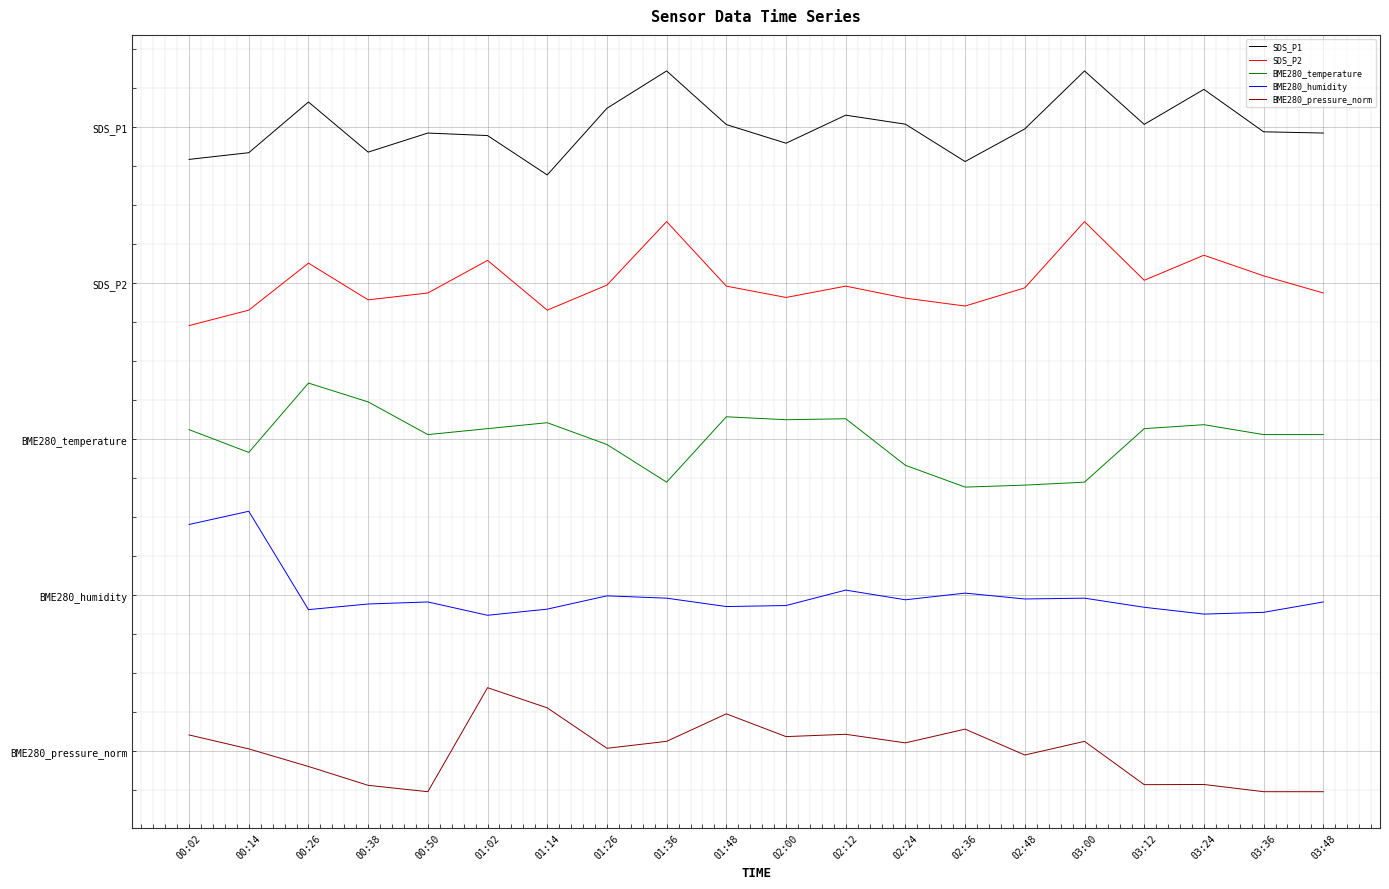

Does the chart display data point markers on the line(s)?

No